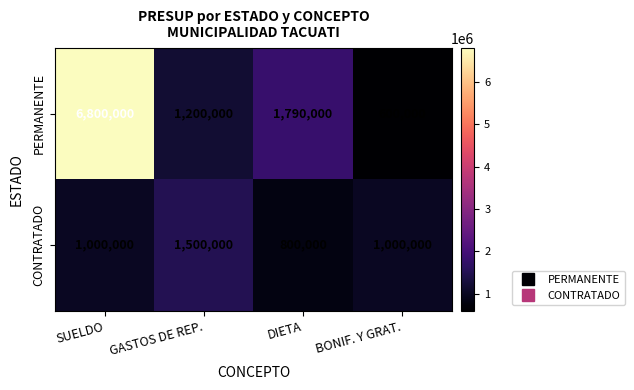

Reading left to right, transcribe all the data shown in this chart.

PERMANENTE: 6800000	1200000	1790000	600000
CONTRATADO: 1000000	1500000	800000	1000000